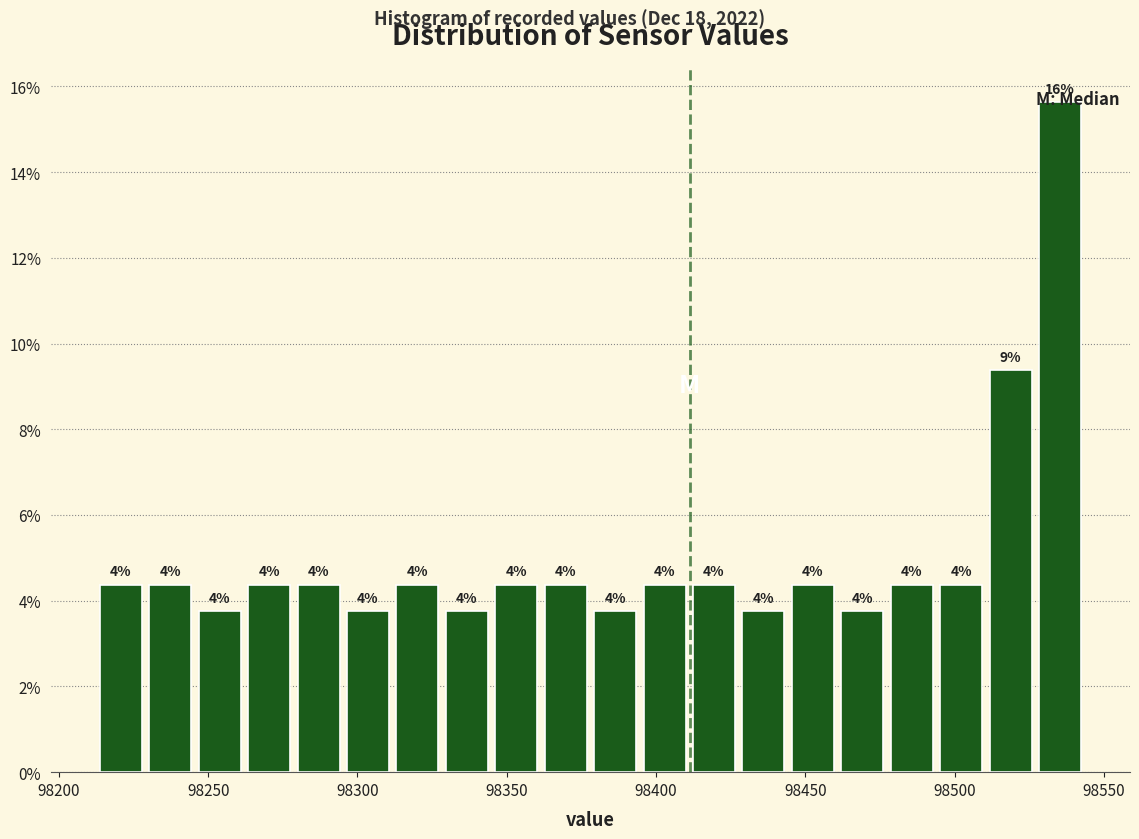

Read against the x-axis, roughly where is the centre of the tallest bar?

98535